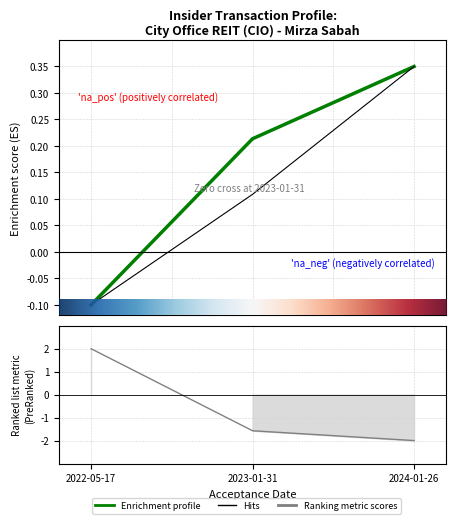

Which category has the highest value across all series?

2022-05-17